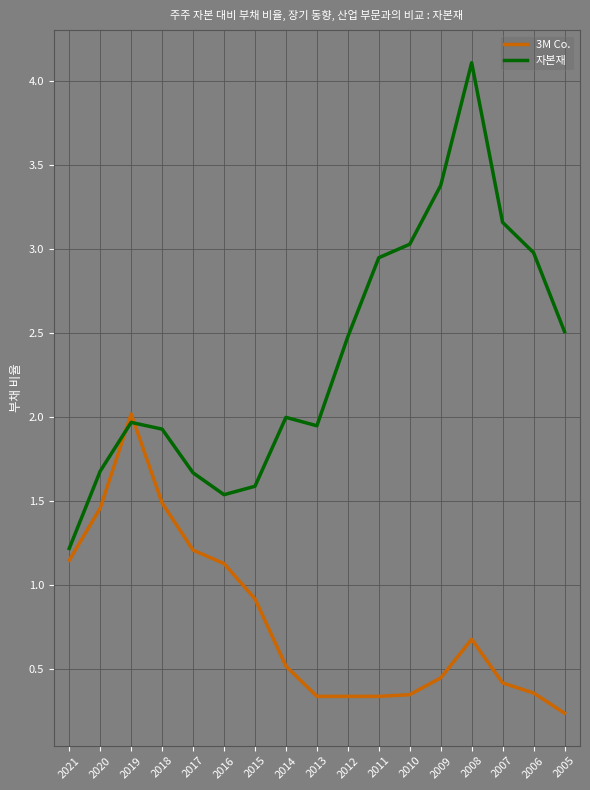

Rank the series by their maximum value, from lowest to highest.

3M Co., 자본재